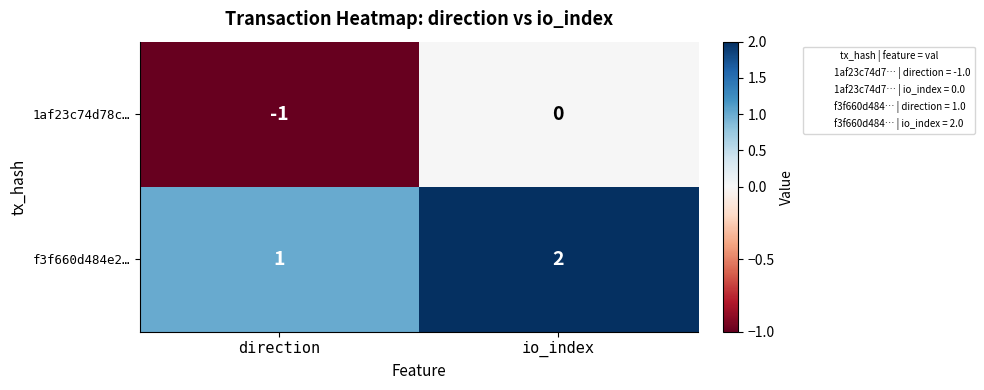

Which category has the lowest value in the f3f660d484e2… series?

direction